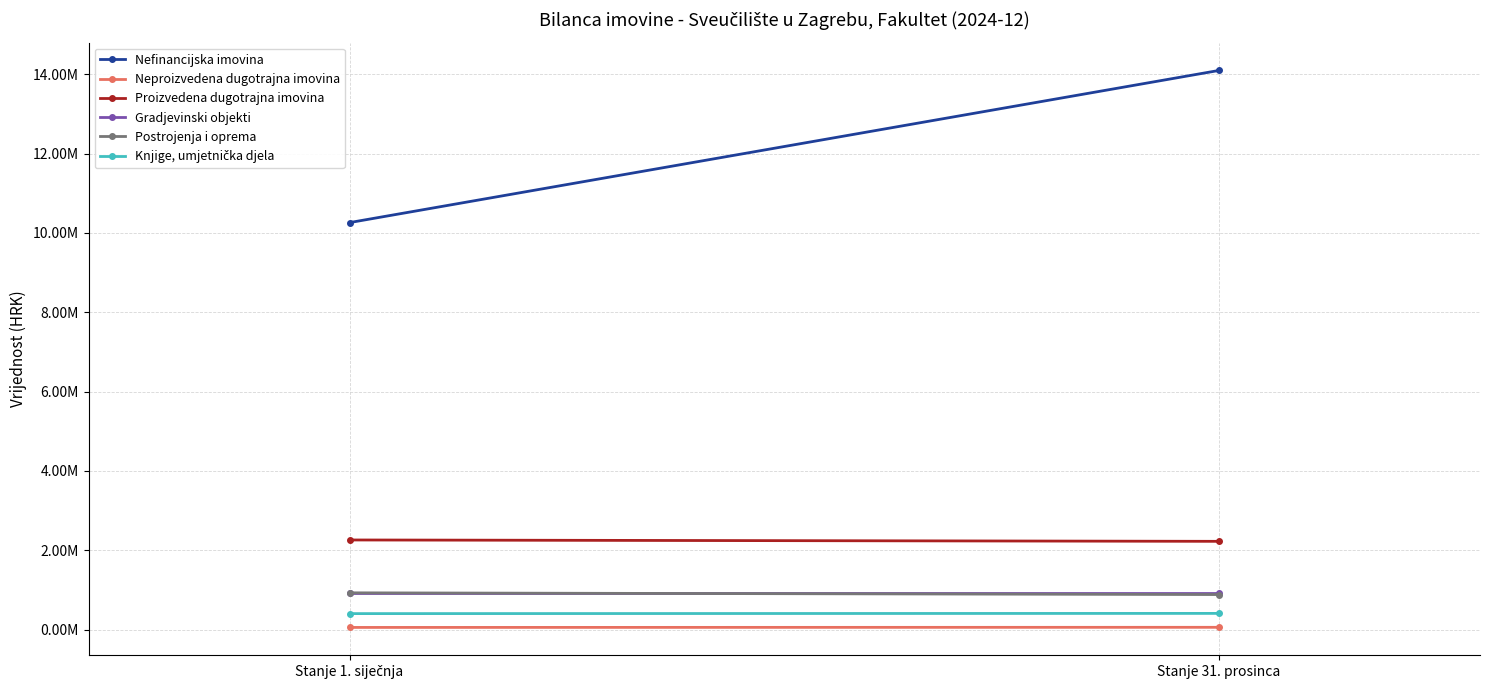

What value does the Knjige, umjetnička djela series have at Stanje 1. siječnja?

401483.4